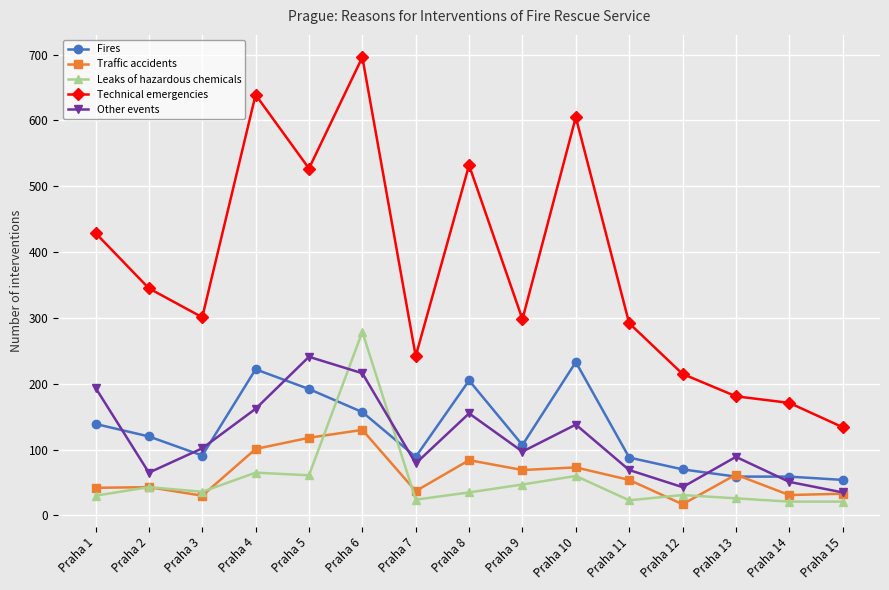

At which category is the sum across all series the highest?

Praha 6